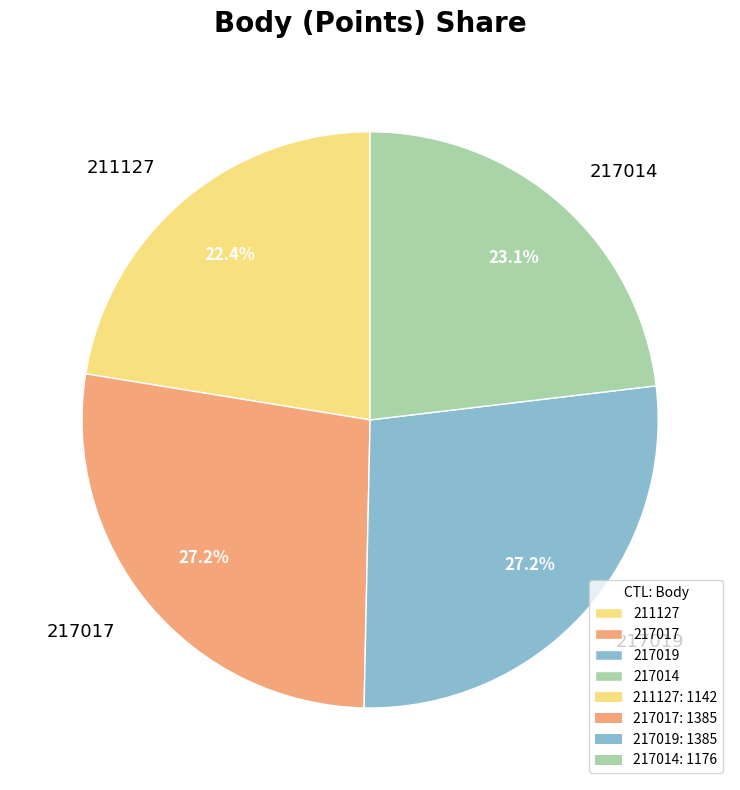

To the nearest percent, what portion does 211127 represent?

22%